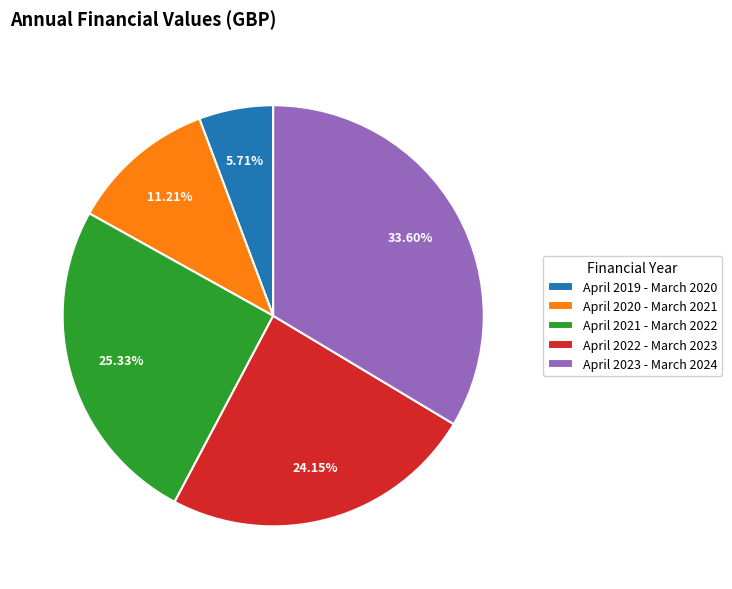

Which slice is the largest?

April 2023 - March 2024